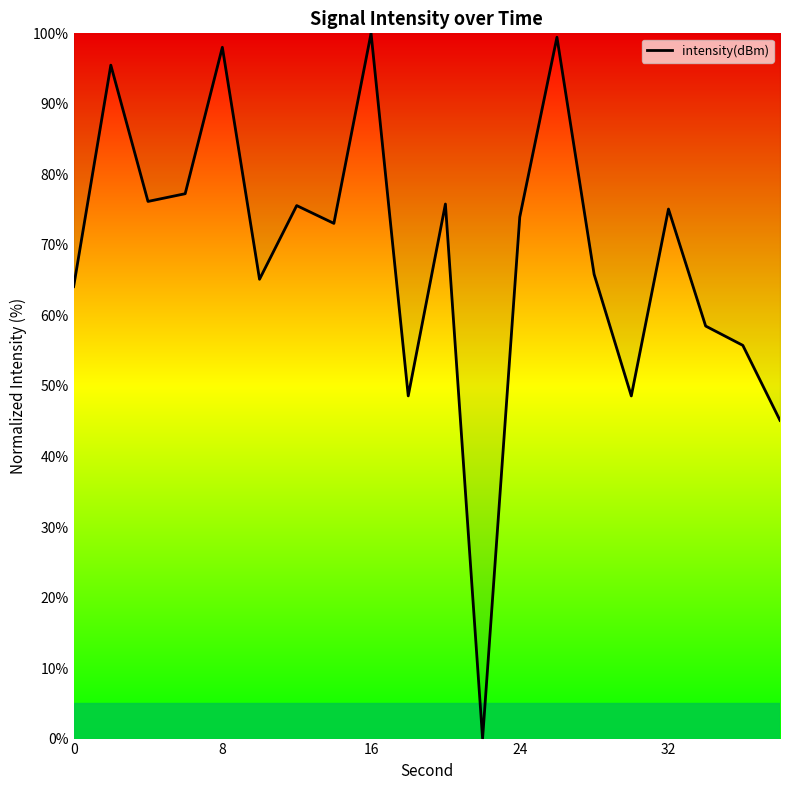

How many interior local peaks (higher than both neighbors) does the data have?

7